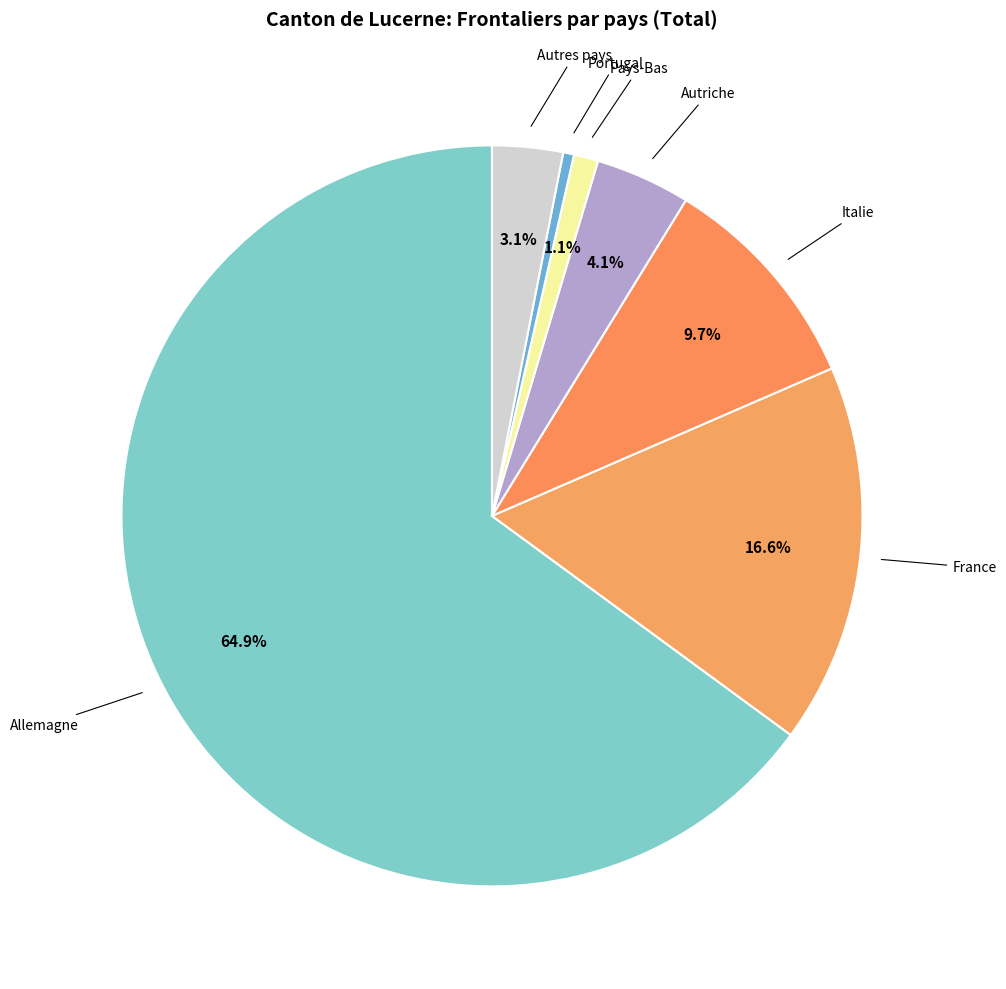

Count the number of slices in the pie.

7